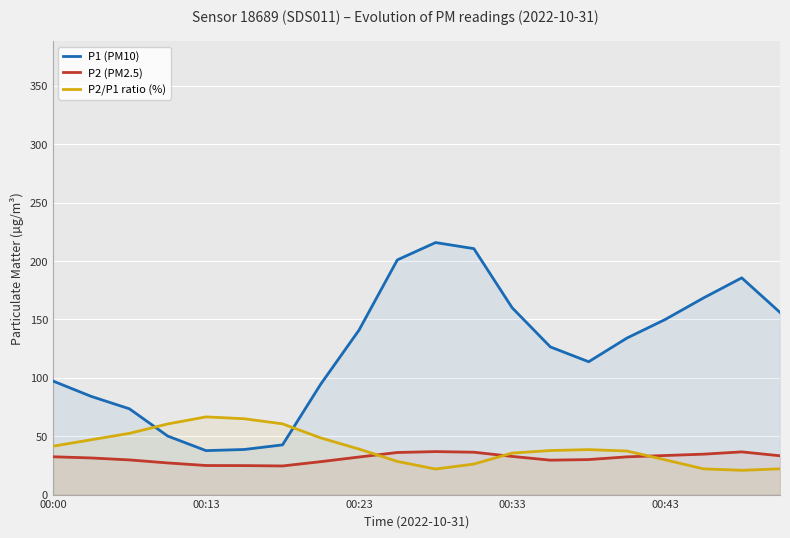

List the series in order of their peak value, highest first.

P1 (PM10), P2/P1 ratio (%), P2 (PM2.5)